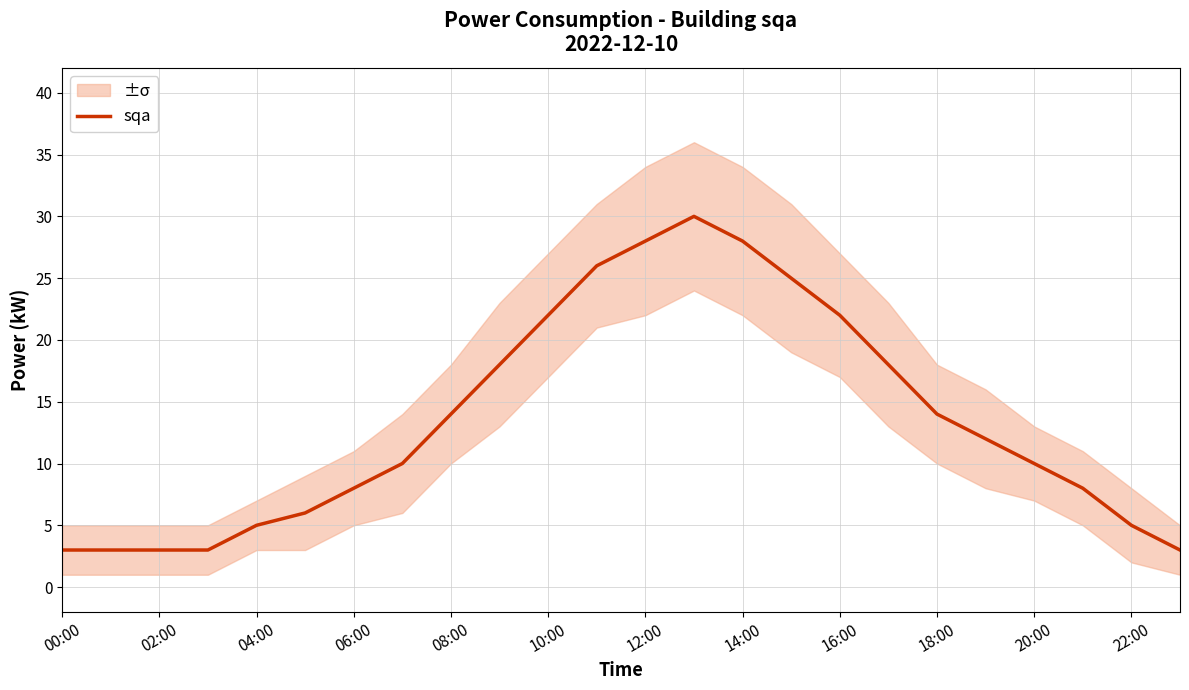

What is the lowest value of the sqa series?

3